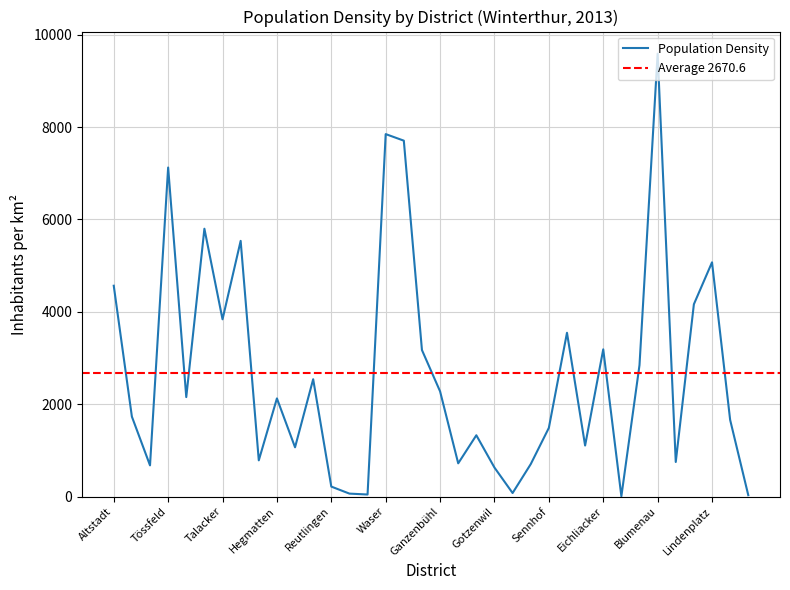

What is the label of the 26th point from the right?

Hegi